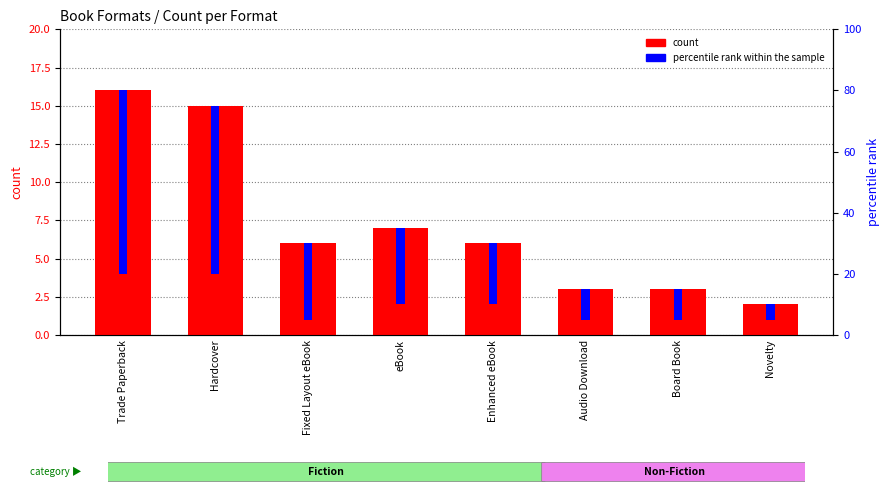

What is the difference between the maximum and minimum values in the count series?

14